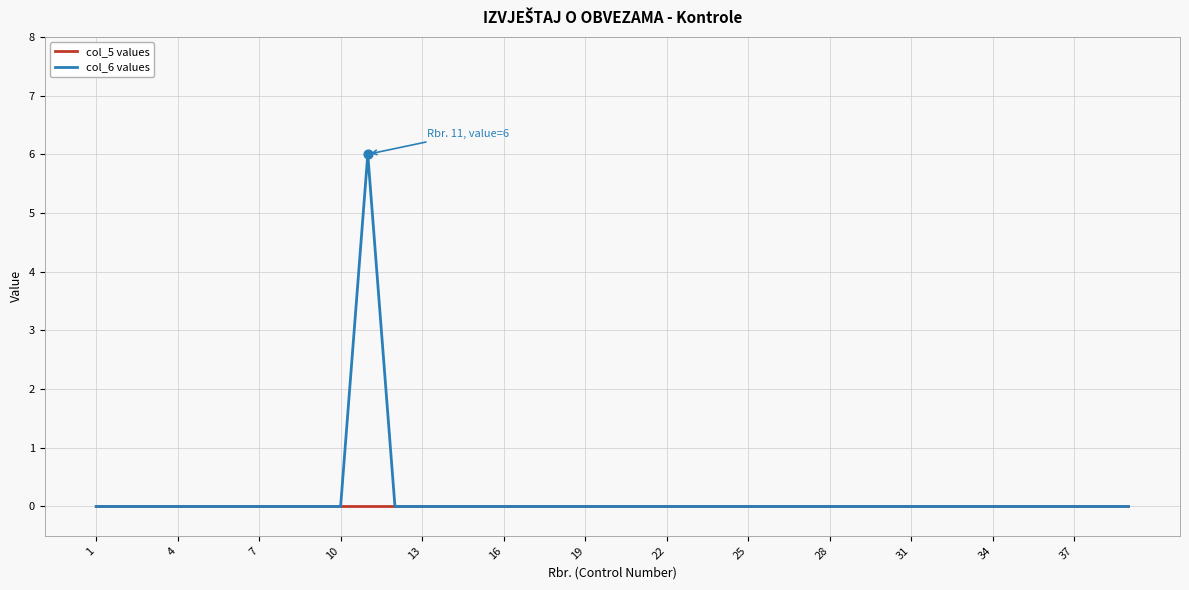

Which series has the largest total across all categories?

col_6 values